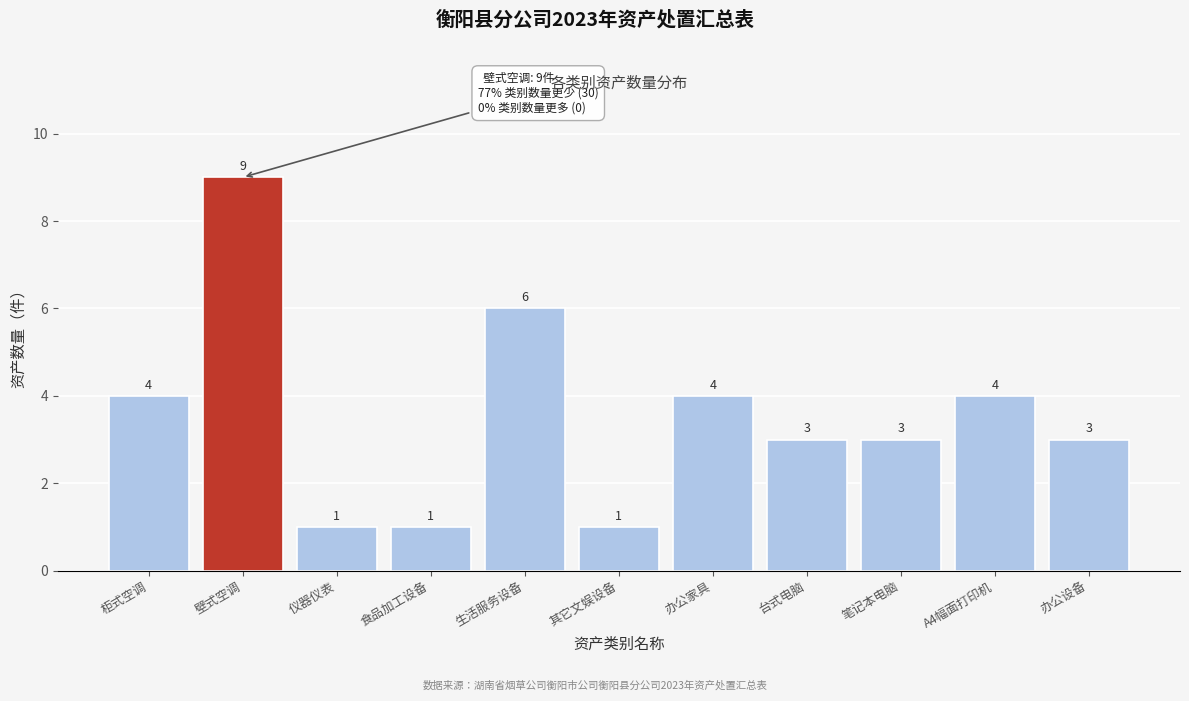

Reading left to right, transcribe all the data shown in this chart.

4	9	1	1	6	1	4	3	3	4	3